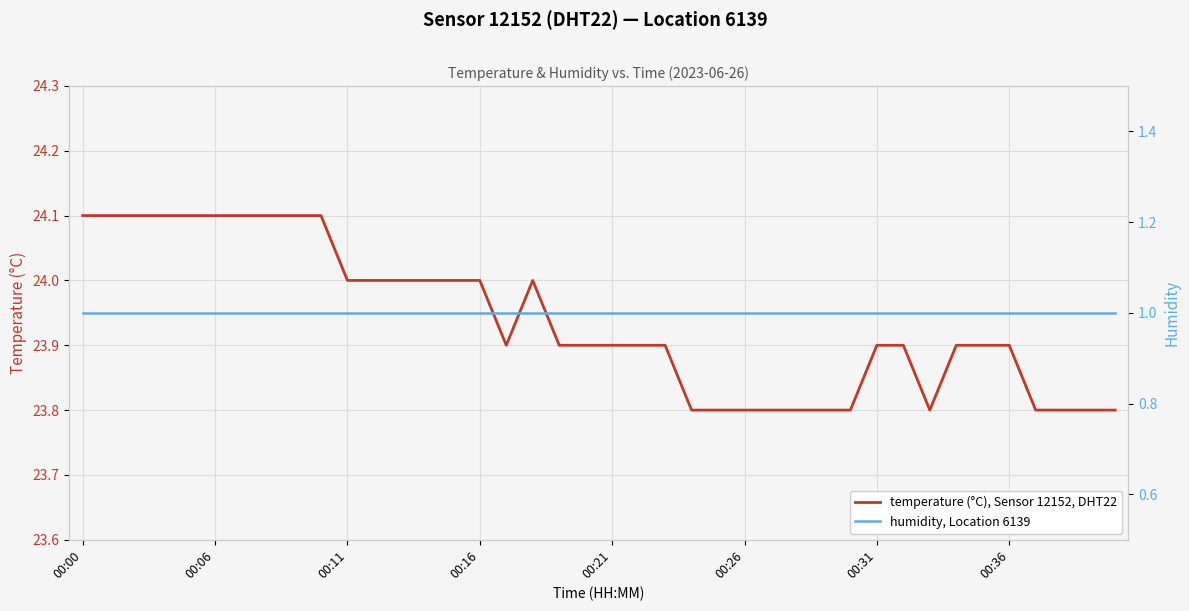

True or false: humidity, Location 6139 and temperature (°C), Sensor 12152, DHT22 cross at least once.

False